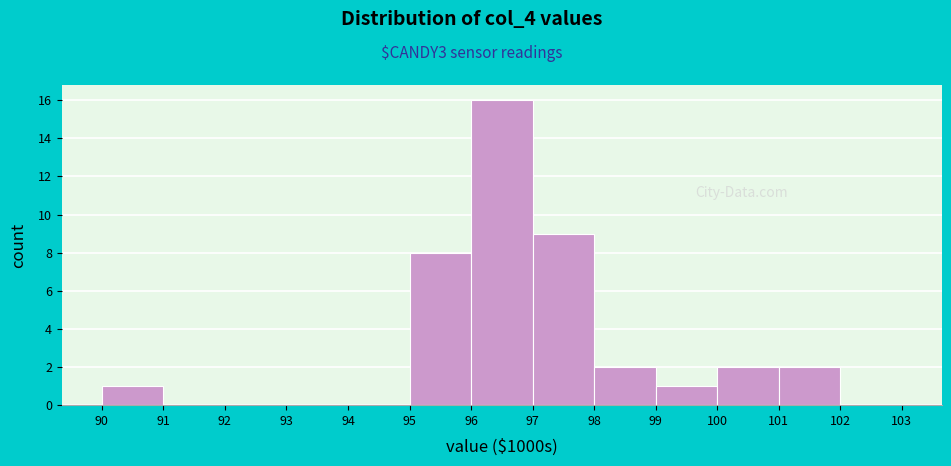

Reading left to right, what are all the values shown in this chart?

90=1	91=0	92=0	93=0	94=0	95=8	96=16	97=9	98=2	99=1	100=2	101=2	102=0